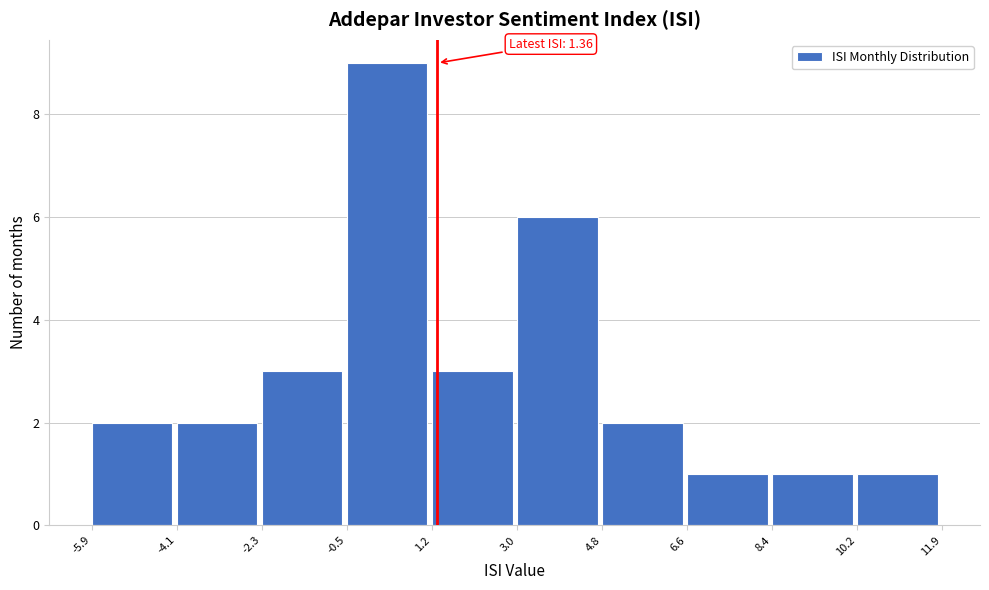

Over which range of the x-axis is the bar tallest?

-0.5 to 1.2